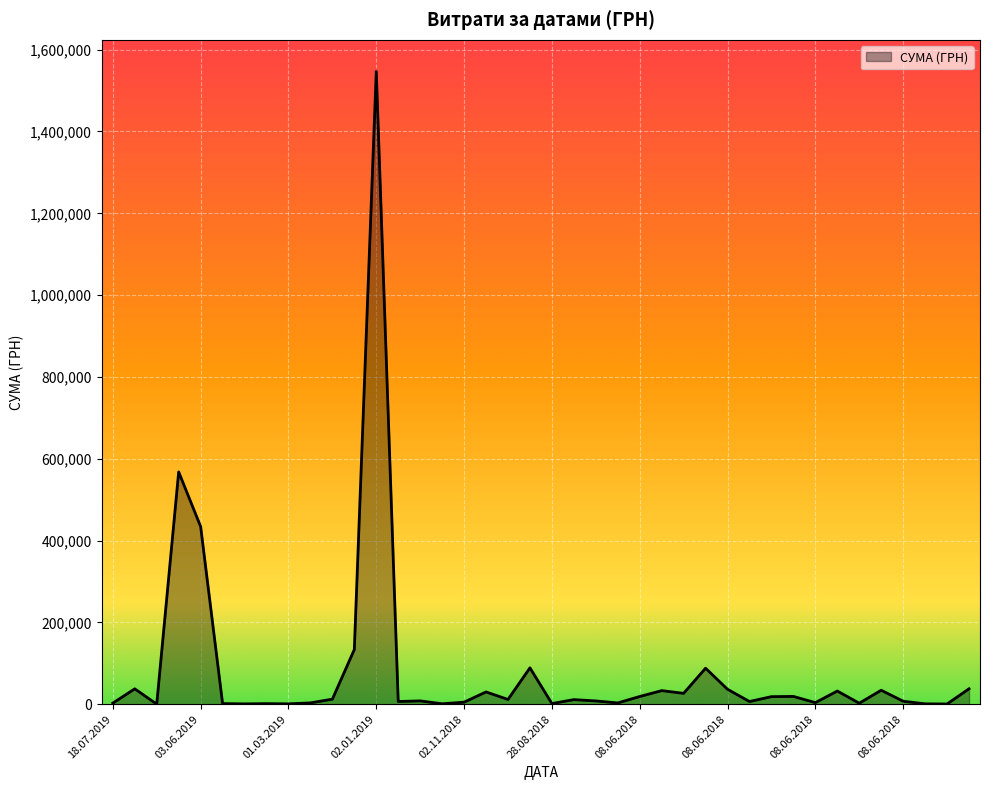

What is the difference between the maximum and minimum values?

1546166.2